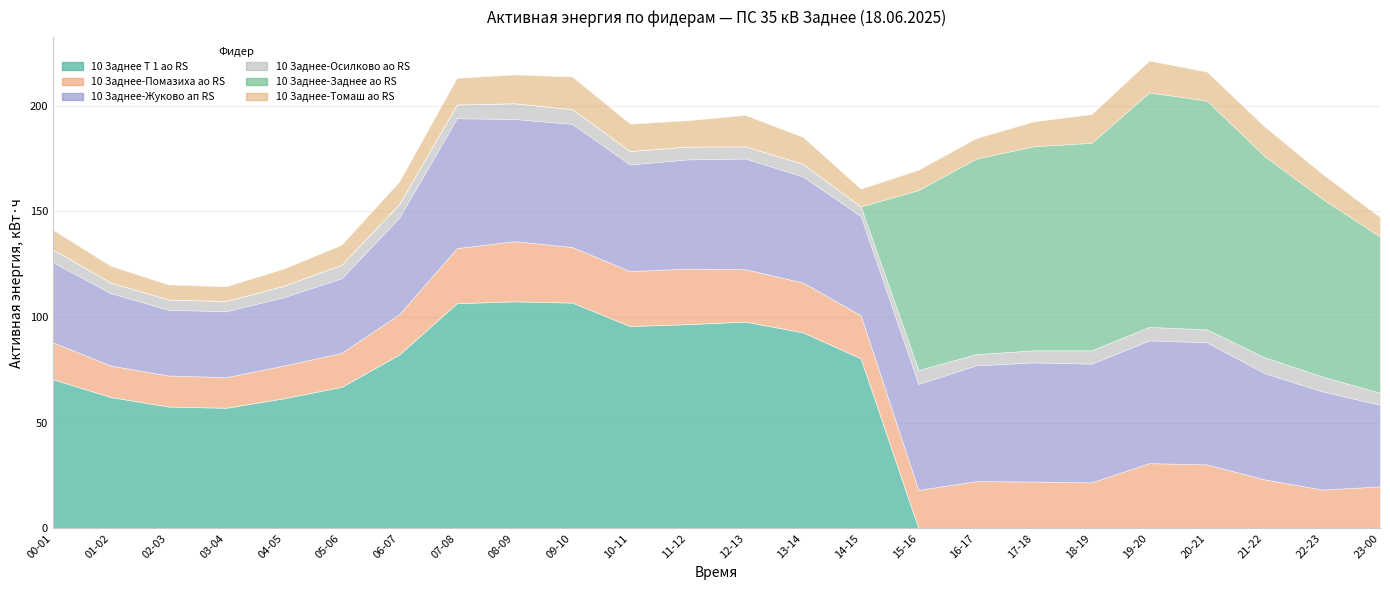

What is the value of the 10 Заднее-Осилково ао RS point at the 21st from the left?

6.1